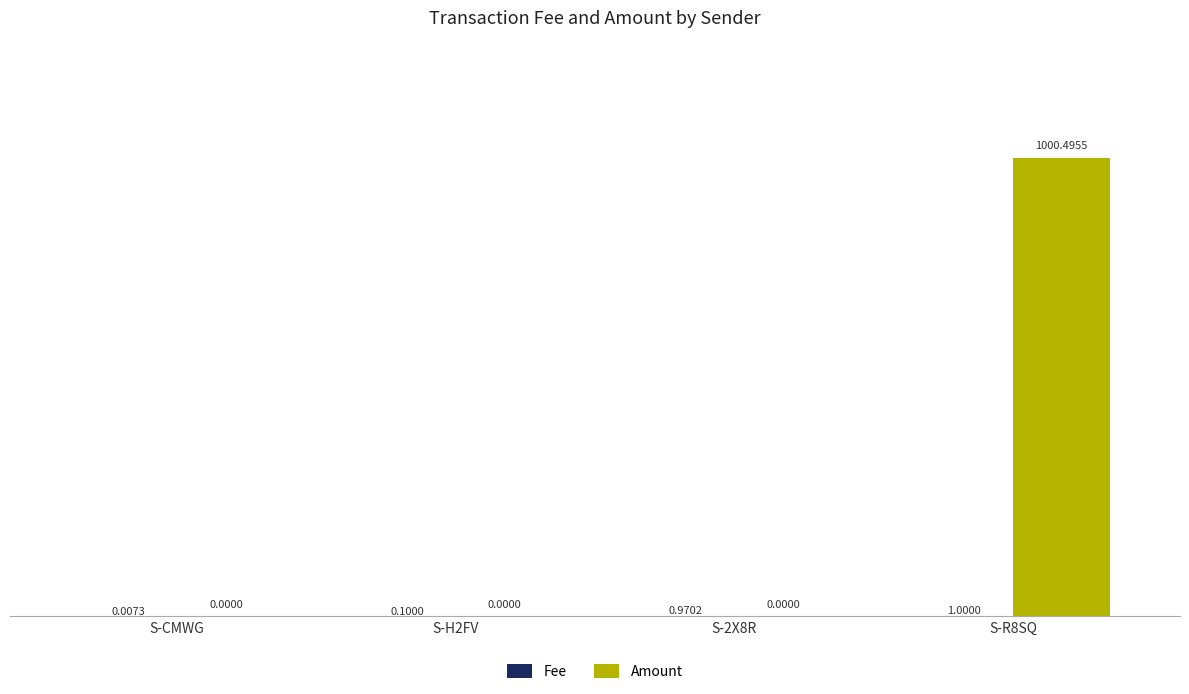

What is the sum of all Amount values?

1000.5